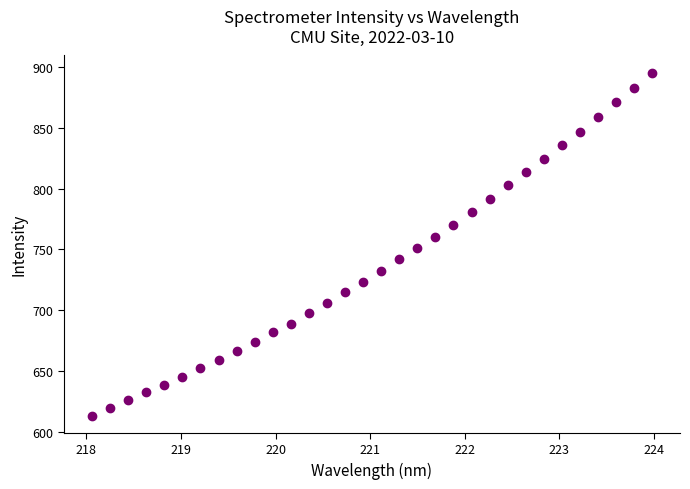

What is the range of Y values (max minus min)?

282.0